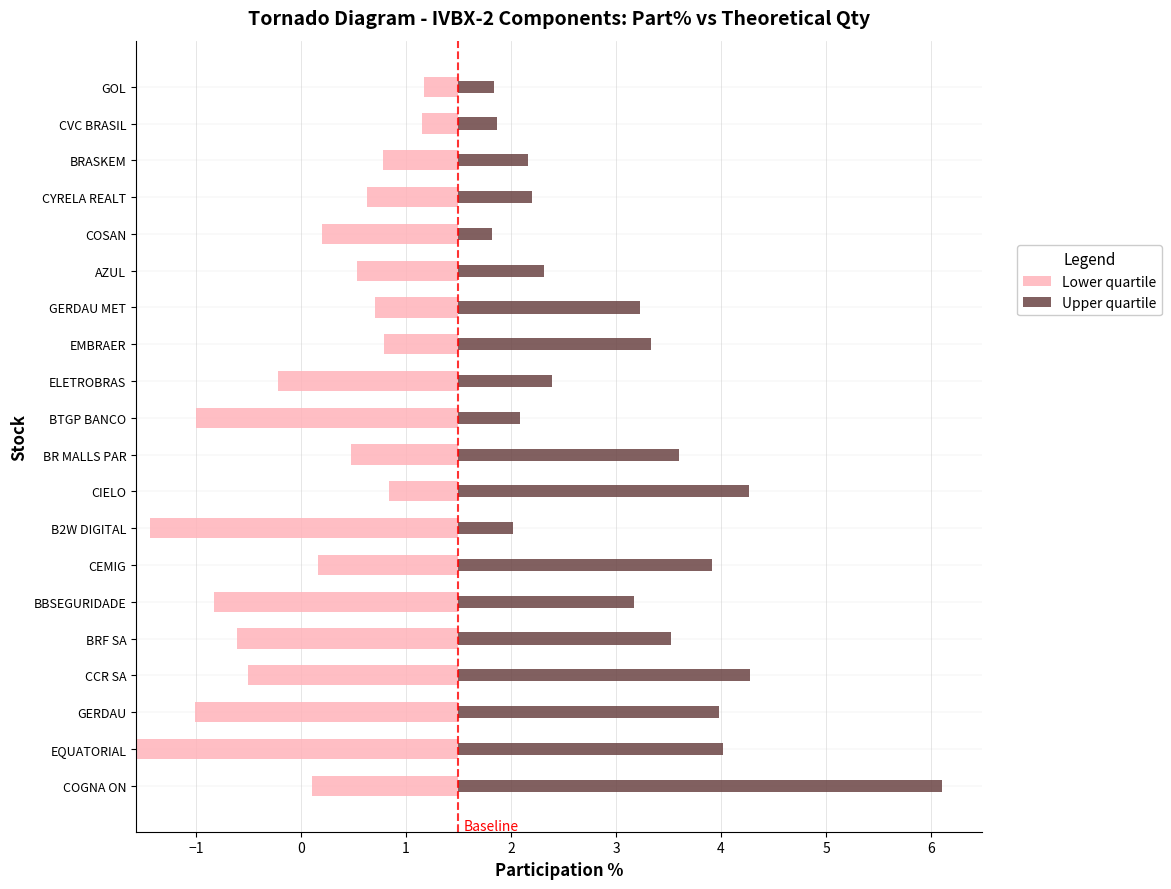

Which series has the largest range (max minus min)?

Upper quartile